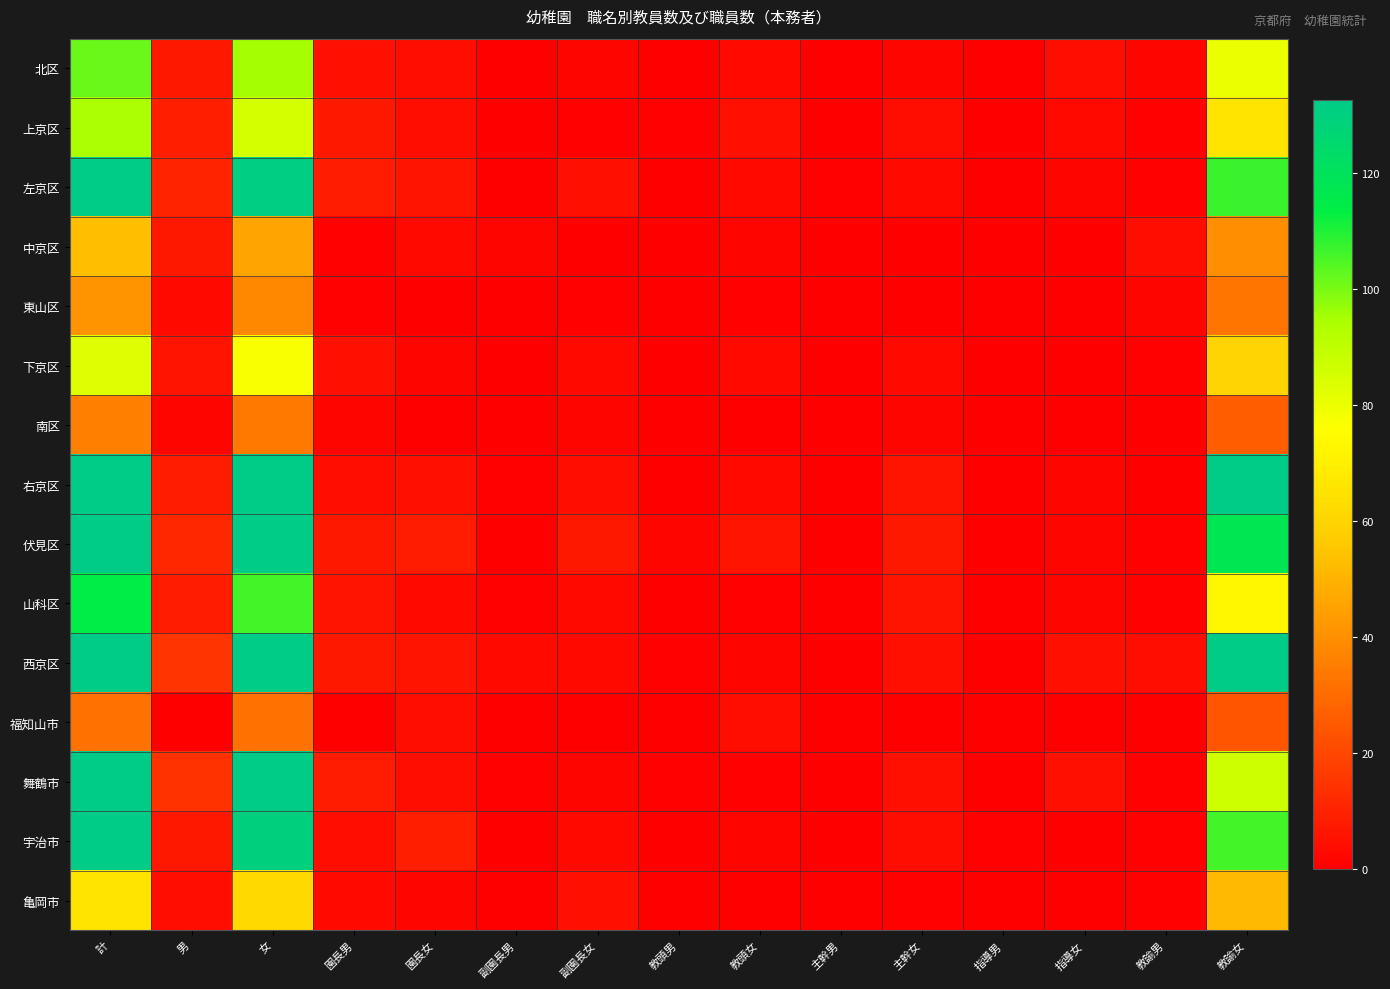

Between 副園長男 and 主幹女, which is larger?

主幹女